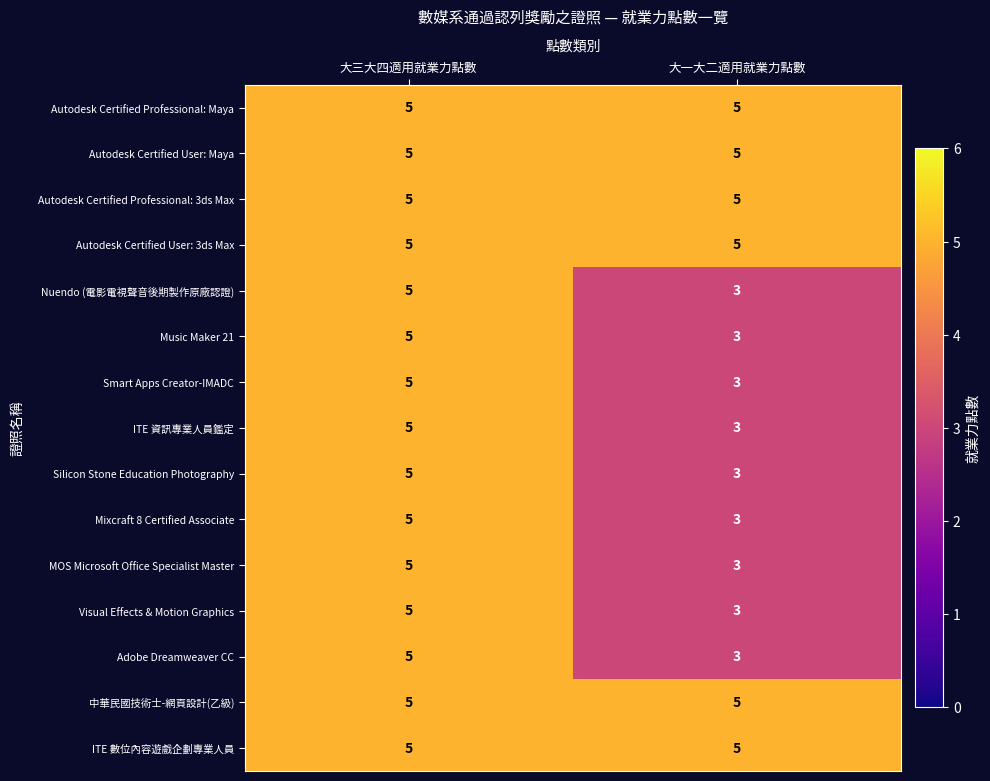

What is the average value of the ITE 資訊專業人員鑑定 series?

4